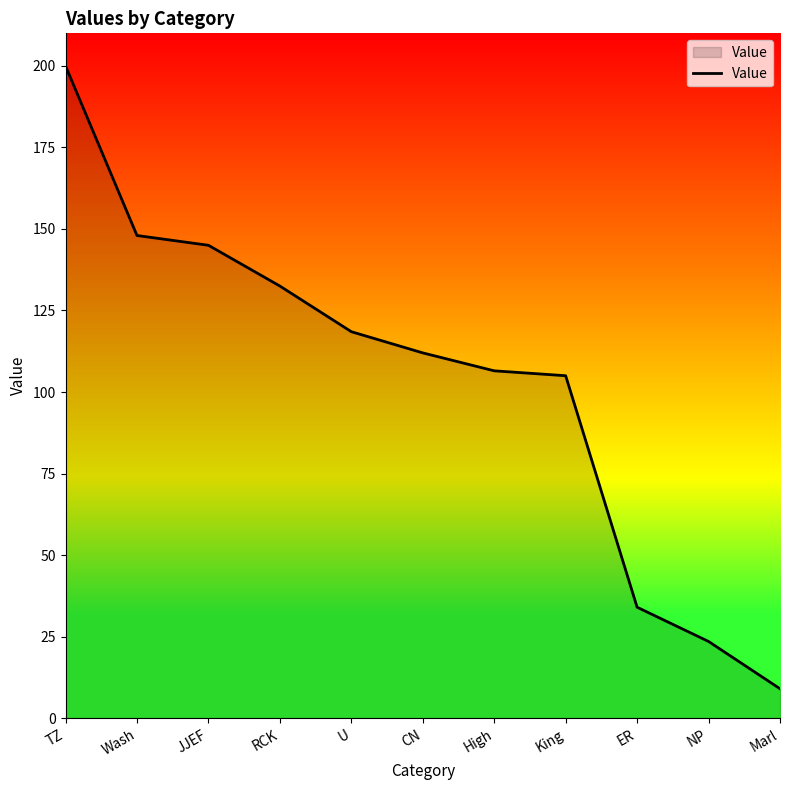

Reading left to right, list all the values displayed in this chart.

200.0	148.0	145.0	132.5	118.5	112.0	106.5	105.0	34.0	23.5	9.0